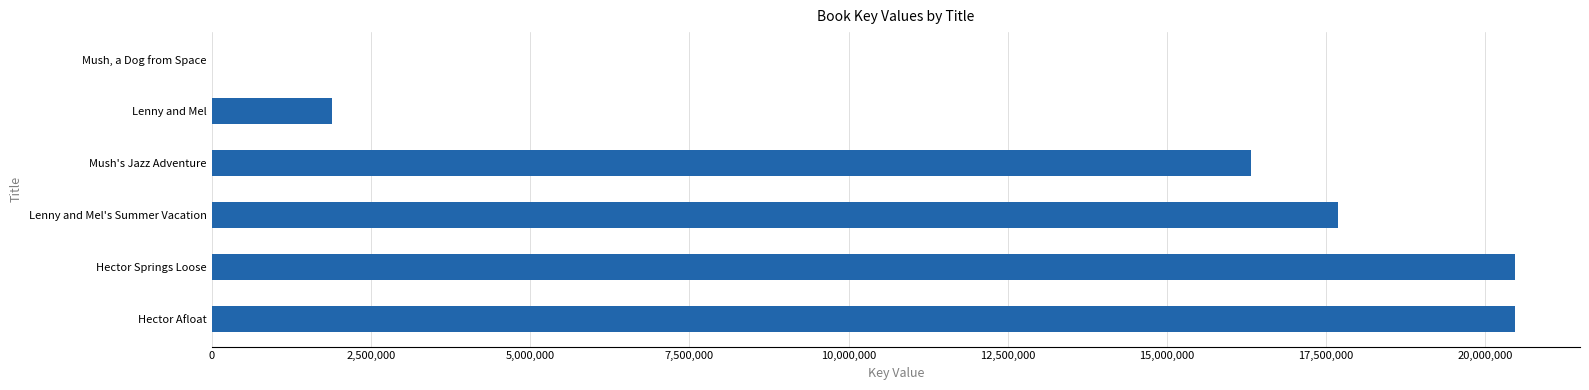

What value does the data have at Mush's Jazz Adventure?

16315691